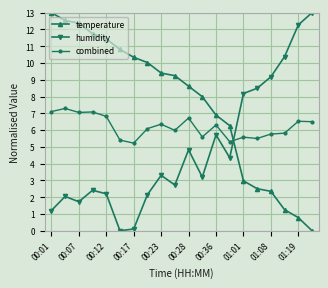

True or false: combined has more than 1 points higher than both neighbors.

True